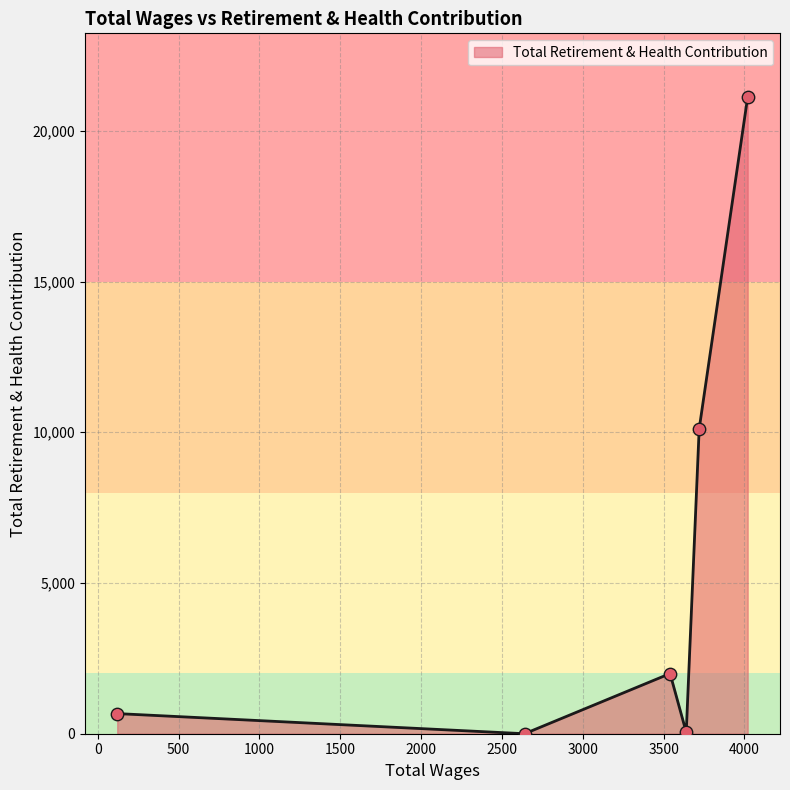

How many interior local peaks (higher than both neighbors) does the data have?

1